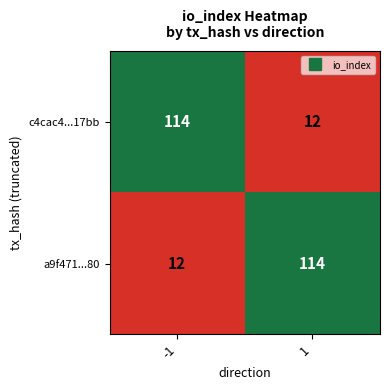

Reading left to right, what are all the values shown in this chart?

c4cac4...17bb: 114	12
a9f471...80: 12	114